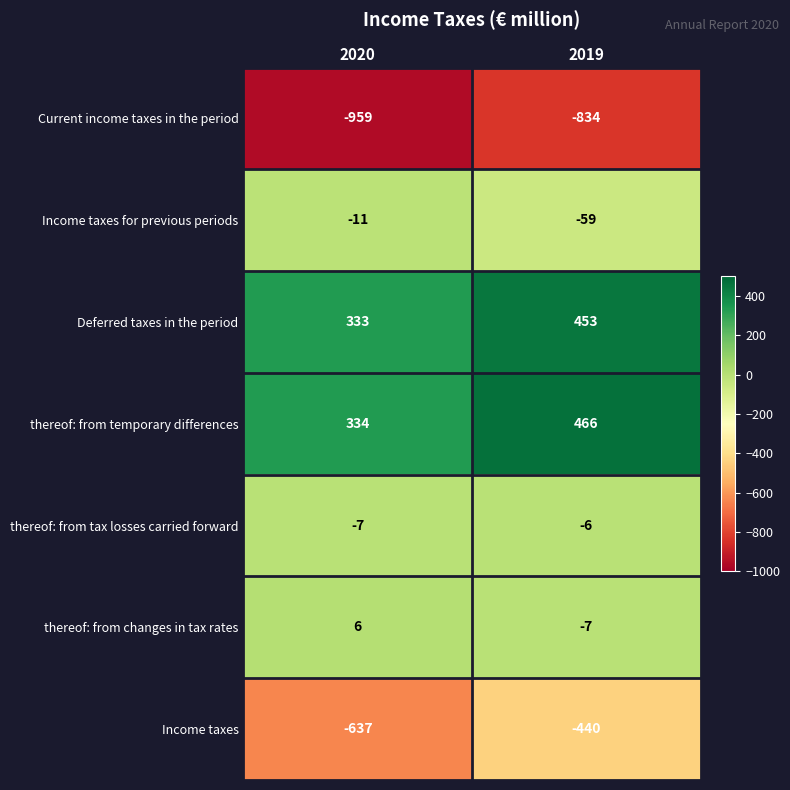

Reading left to right, extract all data points from this chart.

Current income taxes in the period: -959	-834
Income taxes for previous periods: -11	-59
Deferred taxes in the period: 333	453
thereof: from temporary differences: 334	466
thereof: from tax losses carried forward: -7	-6
thereof: from changes in tax rates: 6	-7
Income taxes: -637	-440